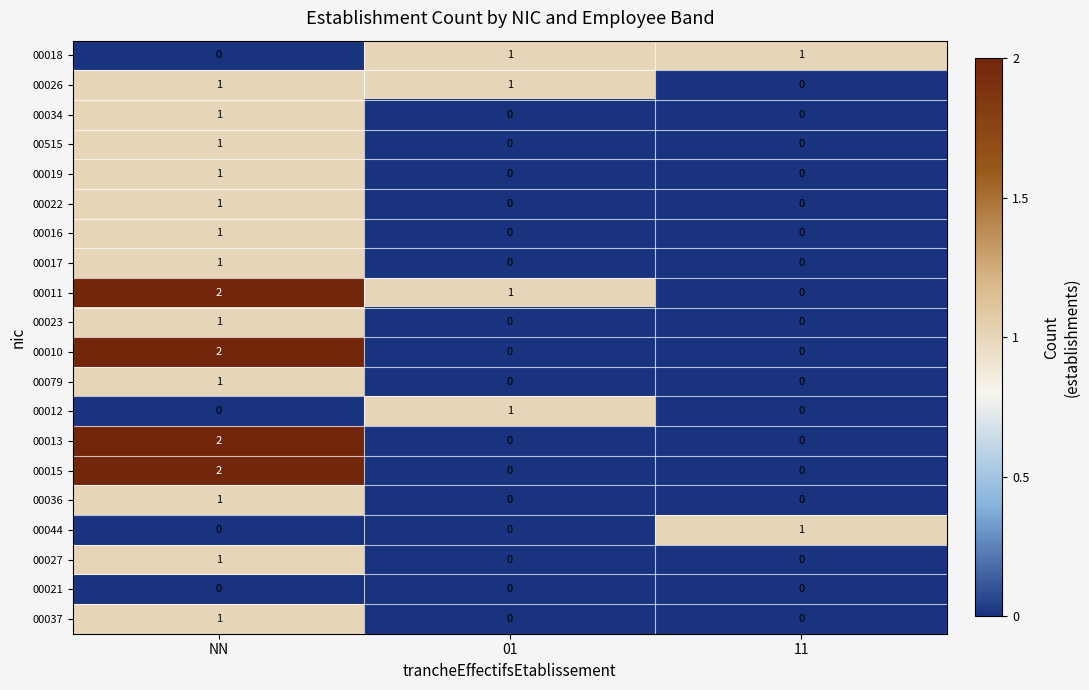

Which category has the highest value across all series?

NN